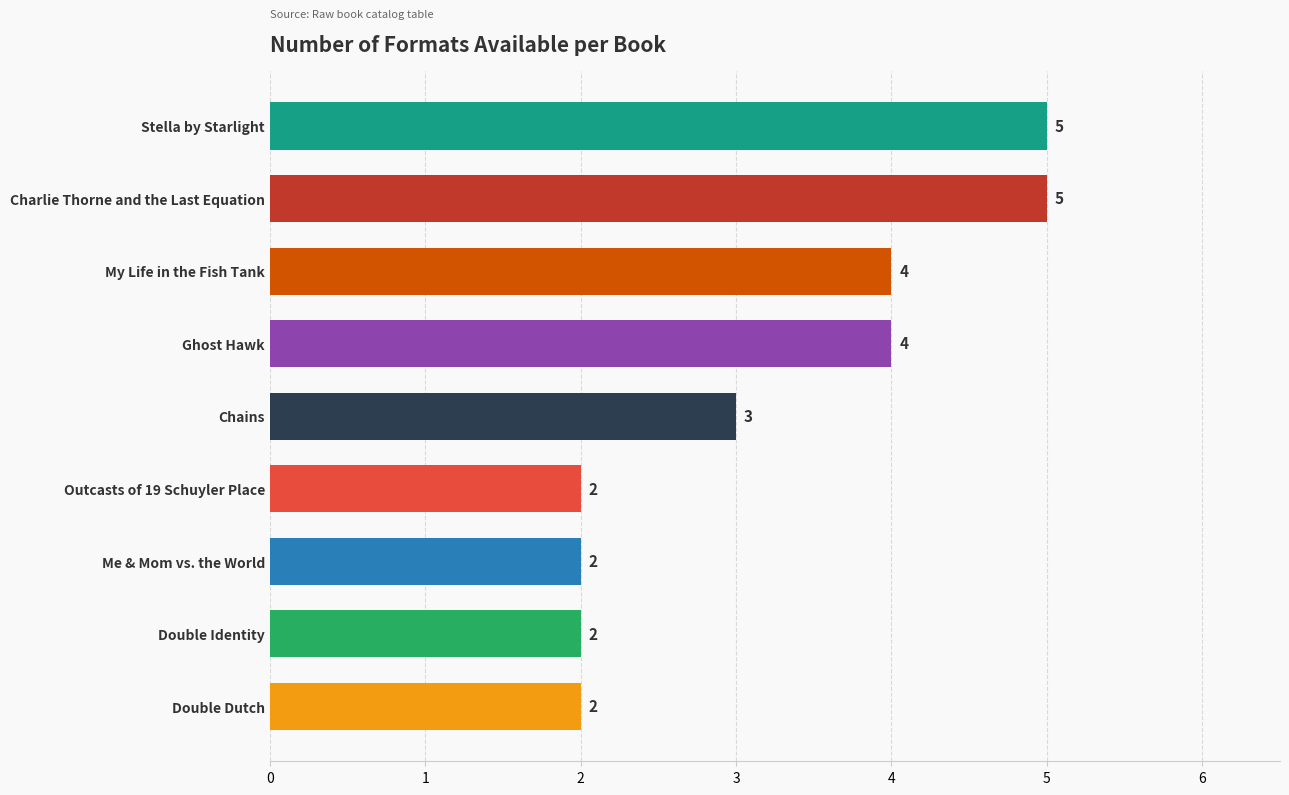

What is the minimum value shown in the chart?

2